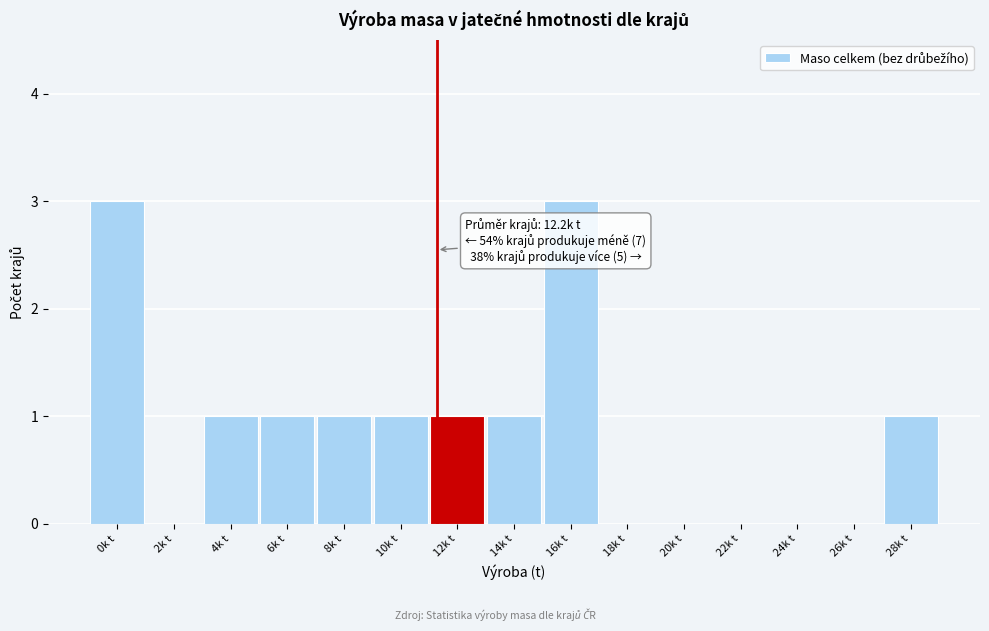

Reading right to left, list all the values displayed in this chart.

28k t=1	26k t=0	24k t=0	22k t=0	20k t=0	18k t=0	16k t=3	14k t=1	12k t=1	10k t=1	8k t=1	6k t=1	4k t=1	2k t=0	0k t=3